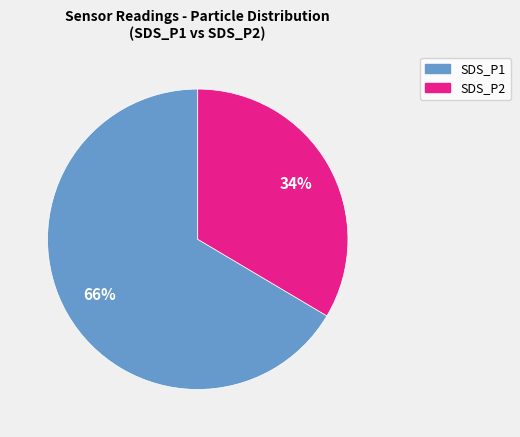

To the nearest percent, what is the average slice percentage?

50%